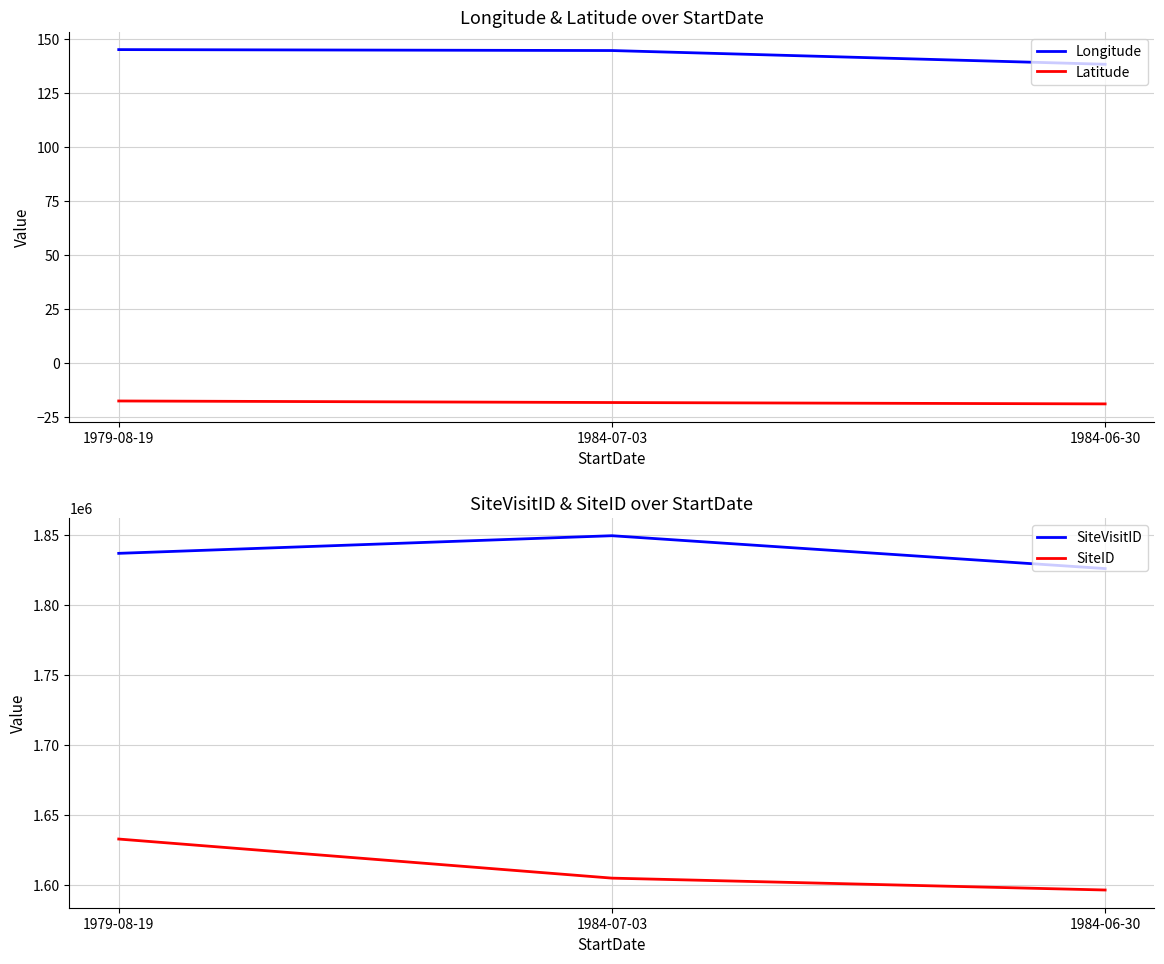

List the series in order of their peak value, highest first.

SiteVisitID, SiteID, Longitude, Latitude